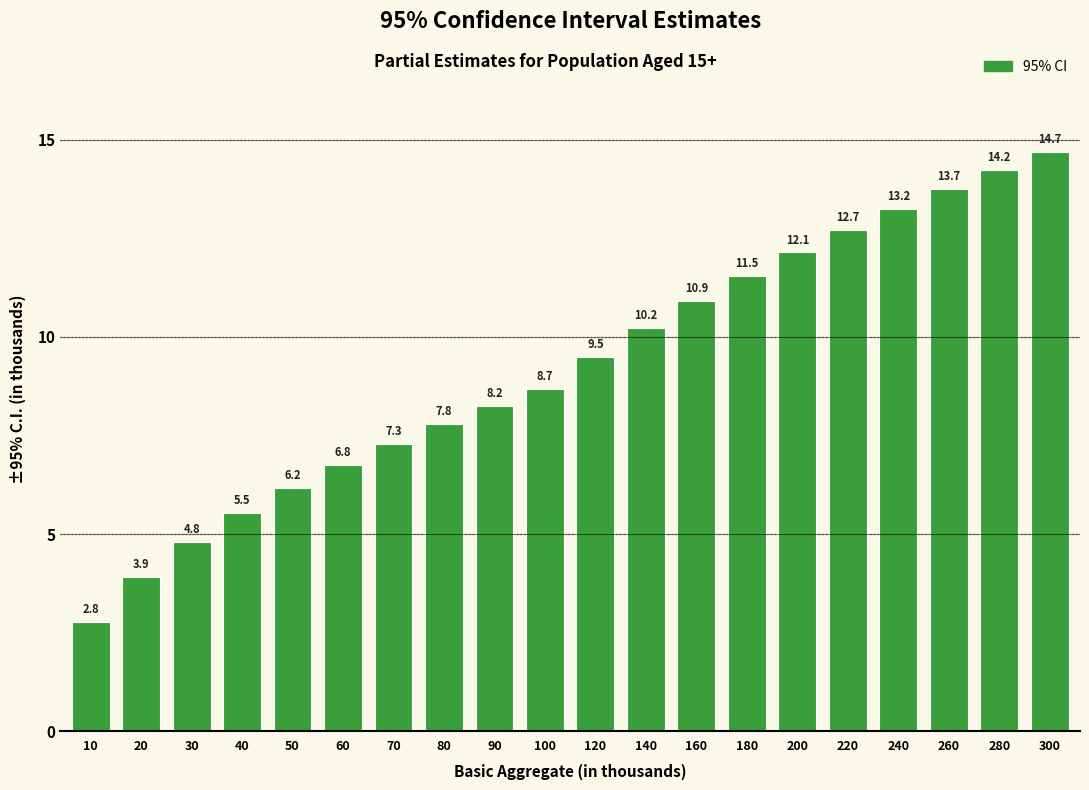

Reading right to left, what are all the values shown in this chart?

14.7	14.2	13.7	13.2	12.7	12.1	11.5	10.9	10.2	9.5	8.7	8.2	7.8	7.3	6.8	6.2	5.5	4.8	3.9	2.8